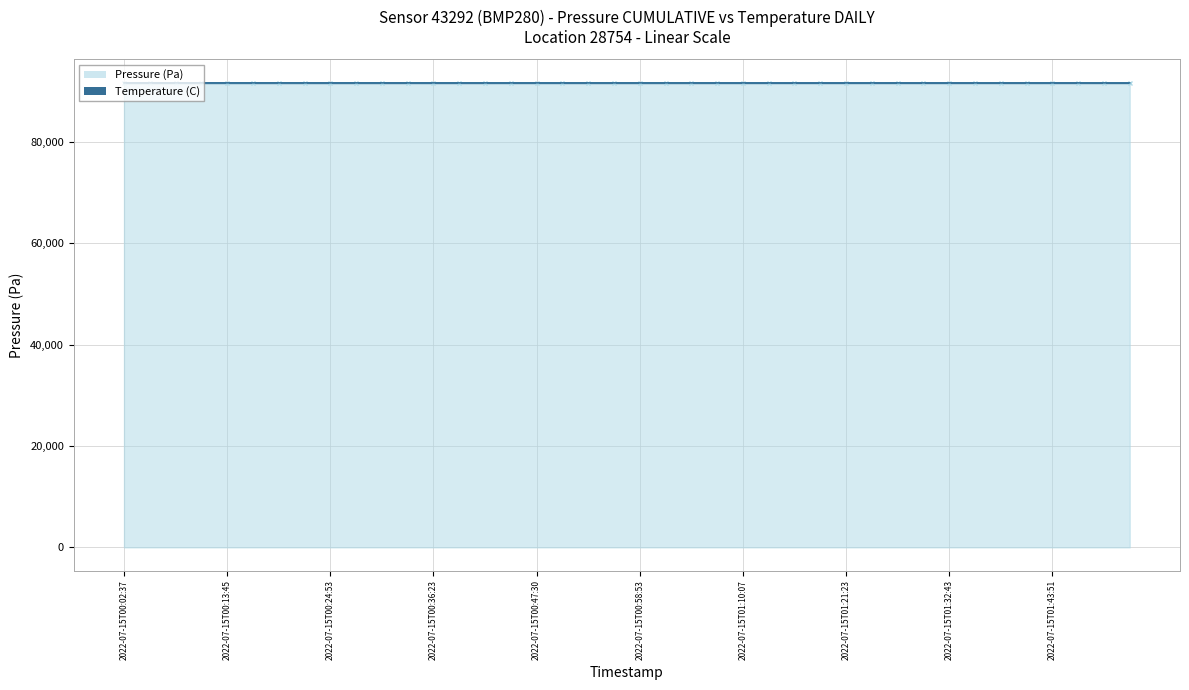

At which label does the data first exceed 91703?

2022-07-15T00:13:45